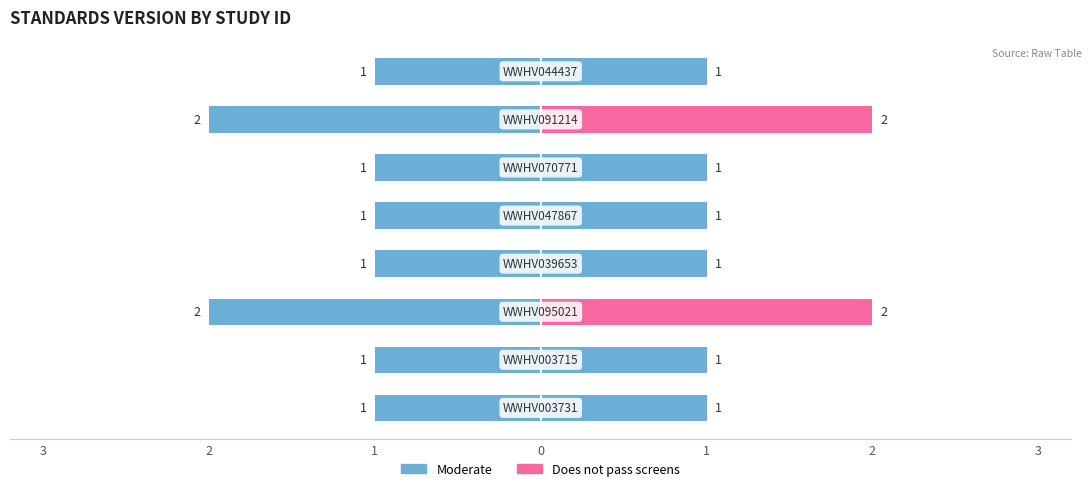

What is the maximum value shown in the chart?

2